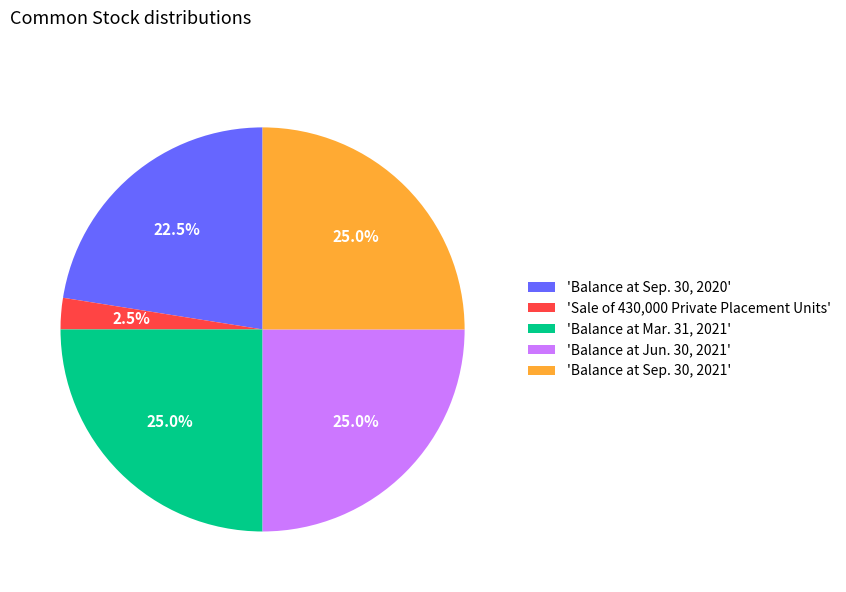

Is the sum of 'Sale of 430,000 Private Placement Units' and 'Balance at Sep. 30, 2020' greater than half?

No